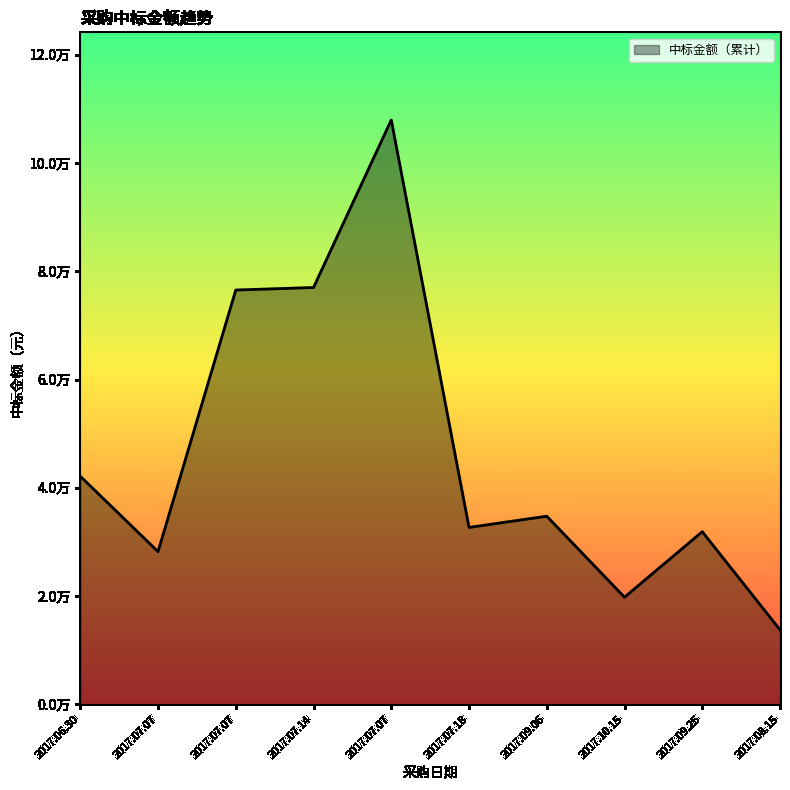

How many interior local peaks (higher than both neighbors) does the data have?

3